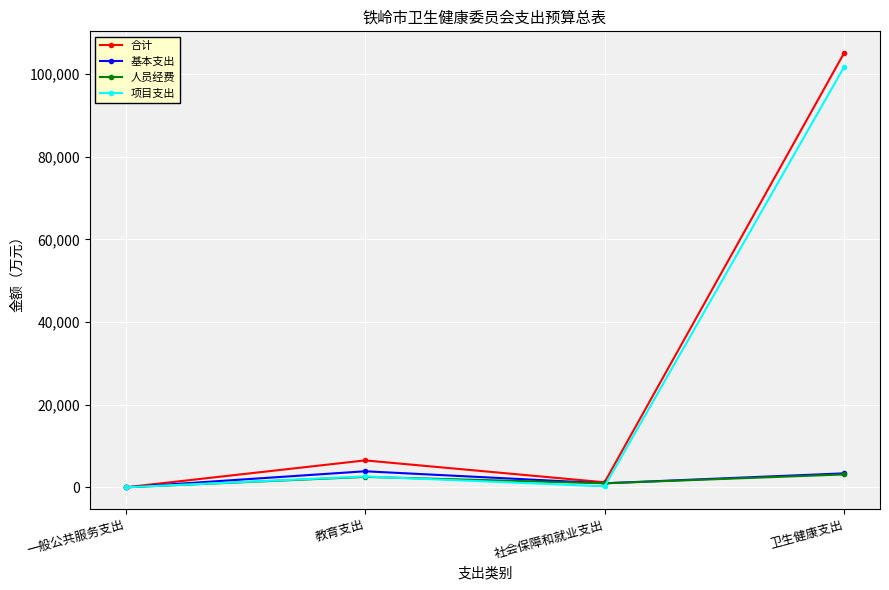

How many interior local valleys does the 合计 series have?

1